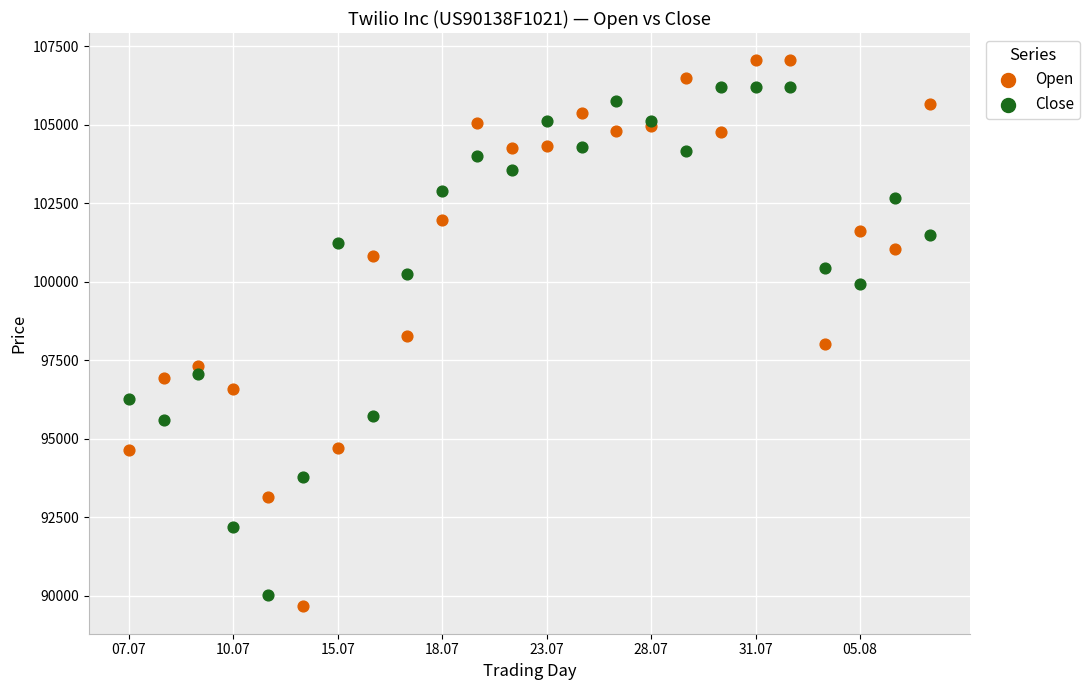

Which series reaches the maximum Y coordinate?

Open